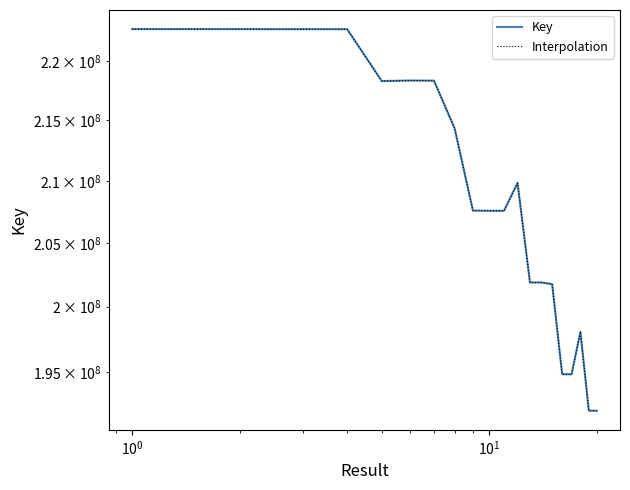

What are all the series names shown in the legend?

Key, Interpolation